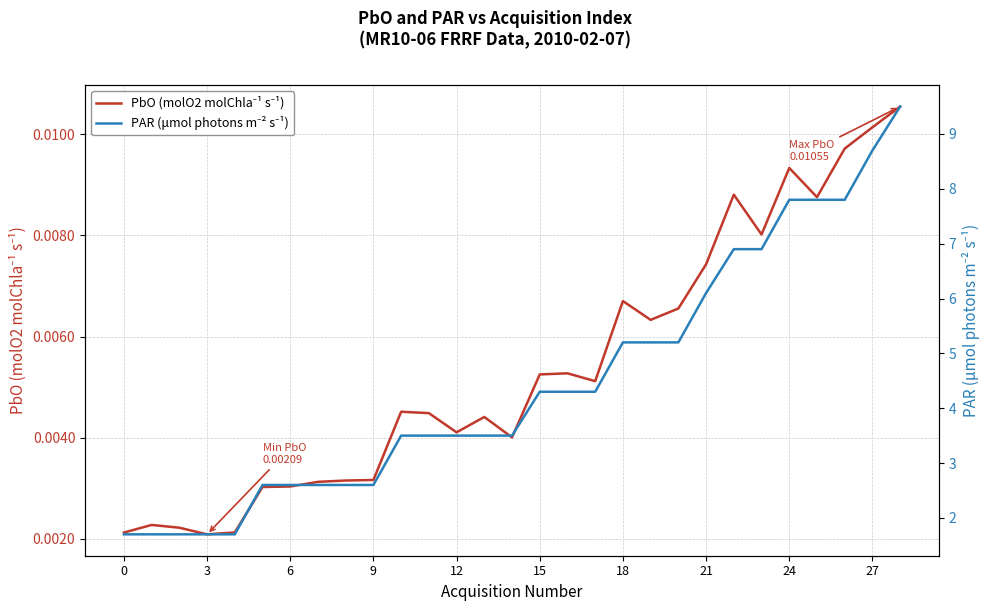

How many values in the PAR (μmol photons m⁻² s⁻¹) series exceed 3?

19